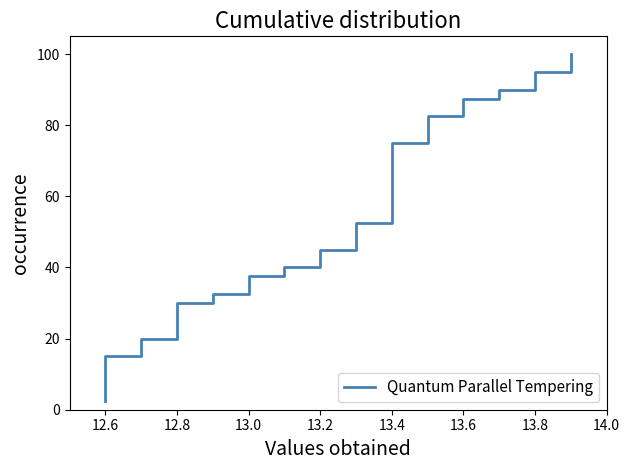

Is this an area chart (filled region under the line)?

No